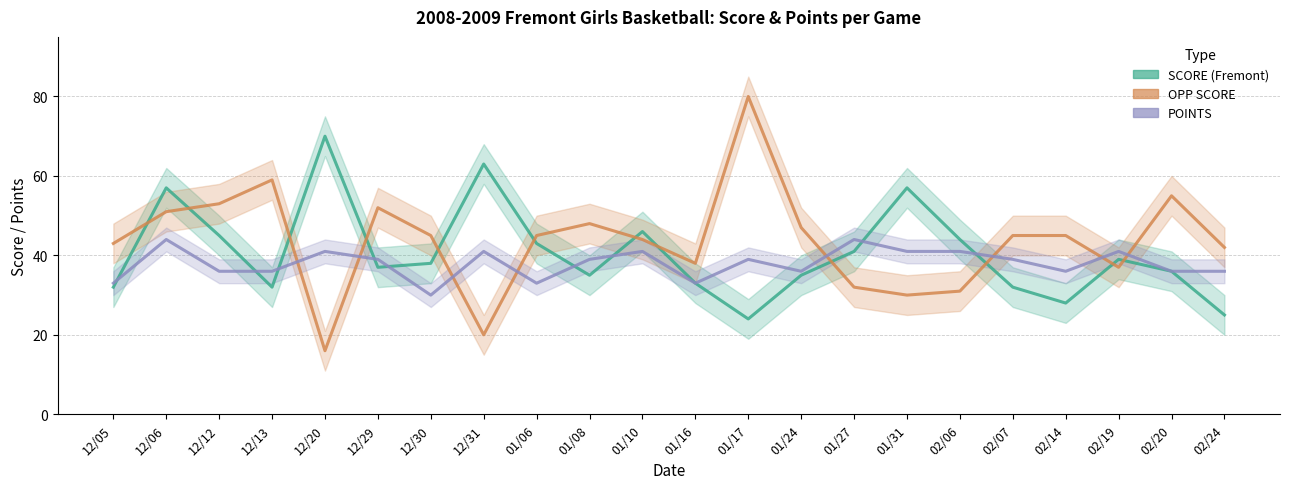

Read the POINTS value at 12/29.

39